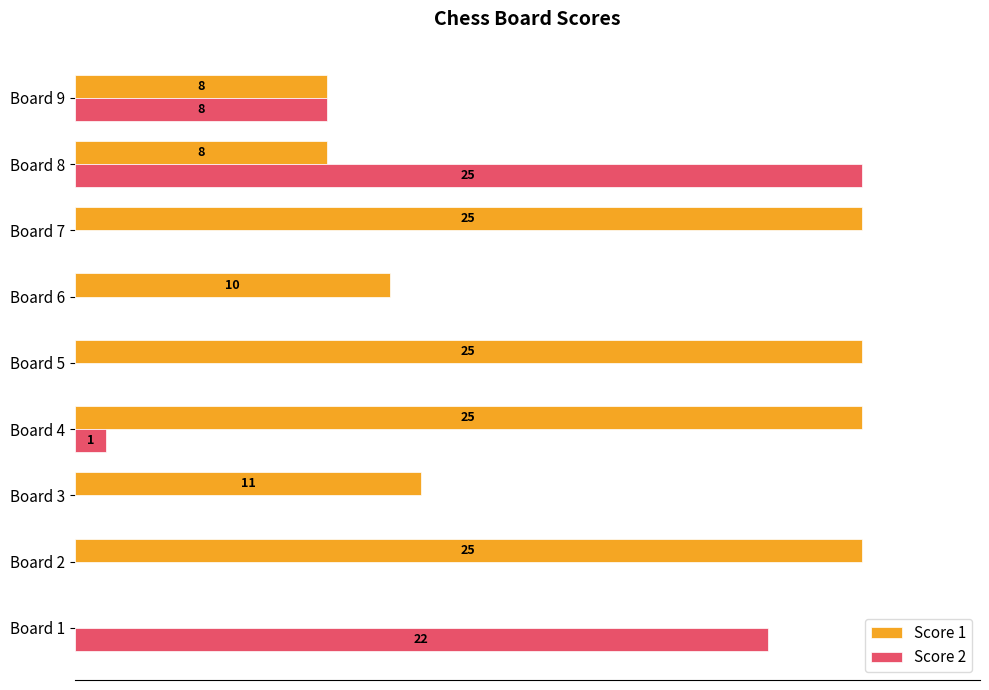

Which category has the highest value in the Score 2 series?

Board 8